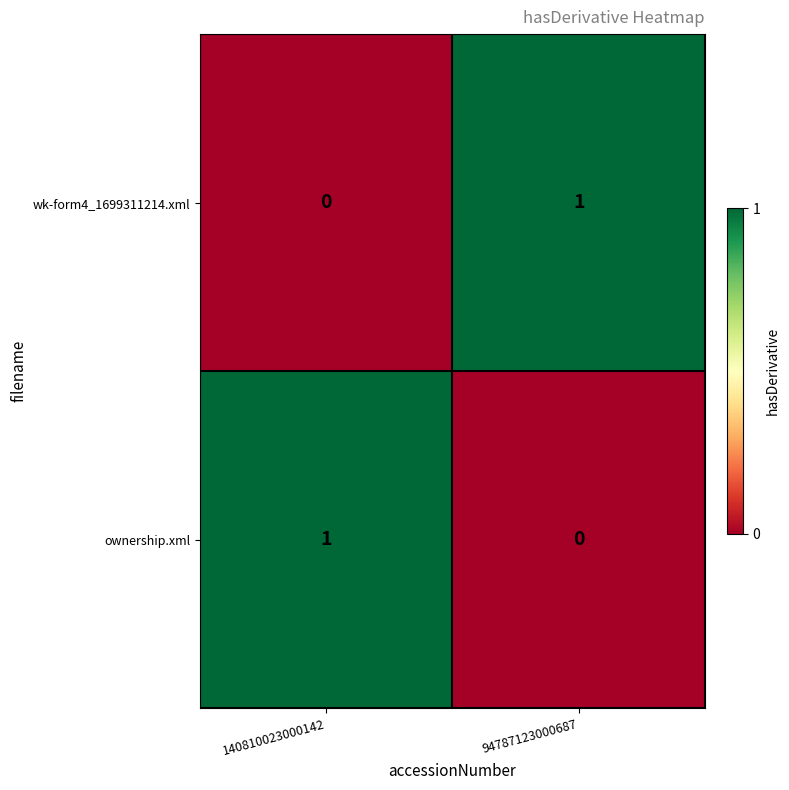

How many categories are shown in the chart?

2